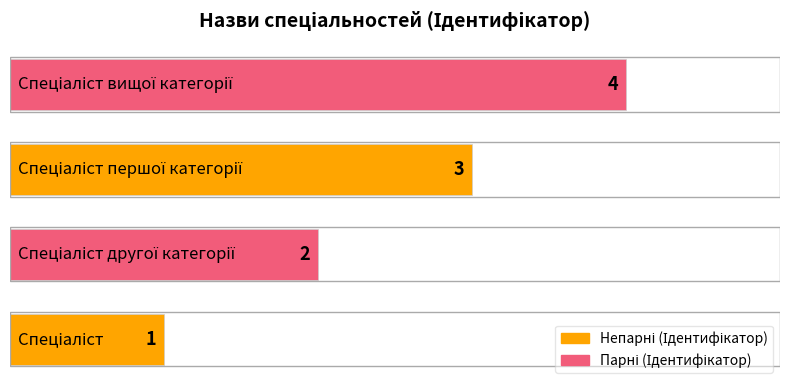

What is the sum of all values?

10